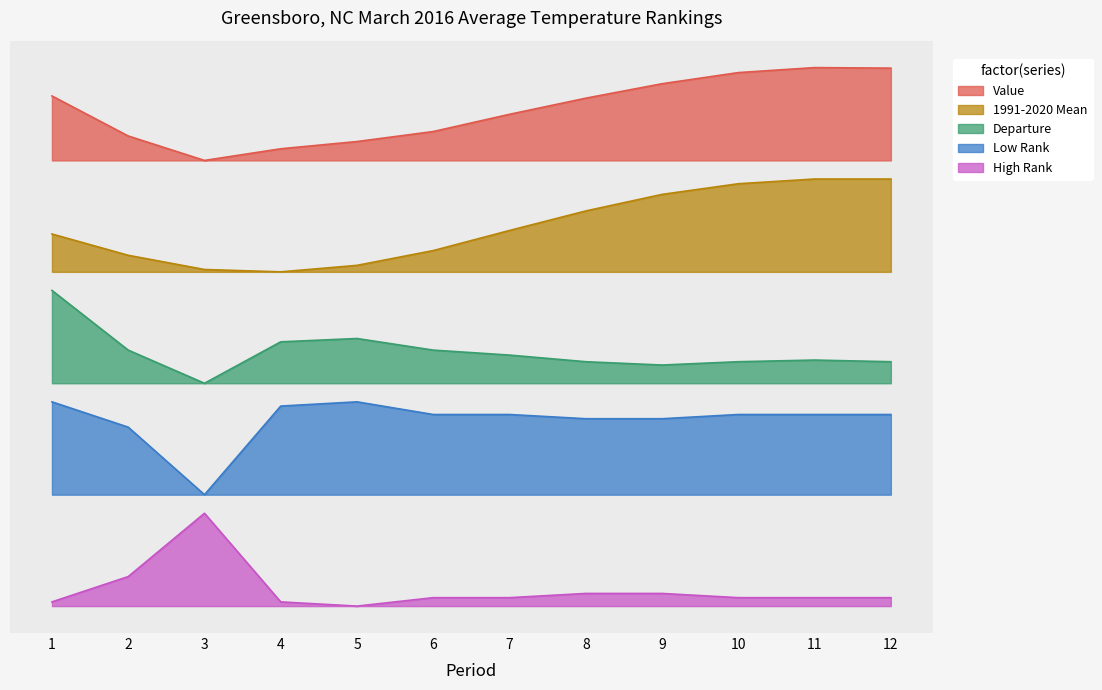

How many series are shown in this chart?

5